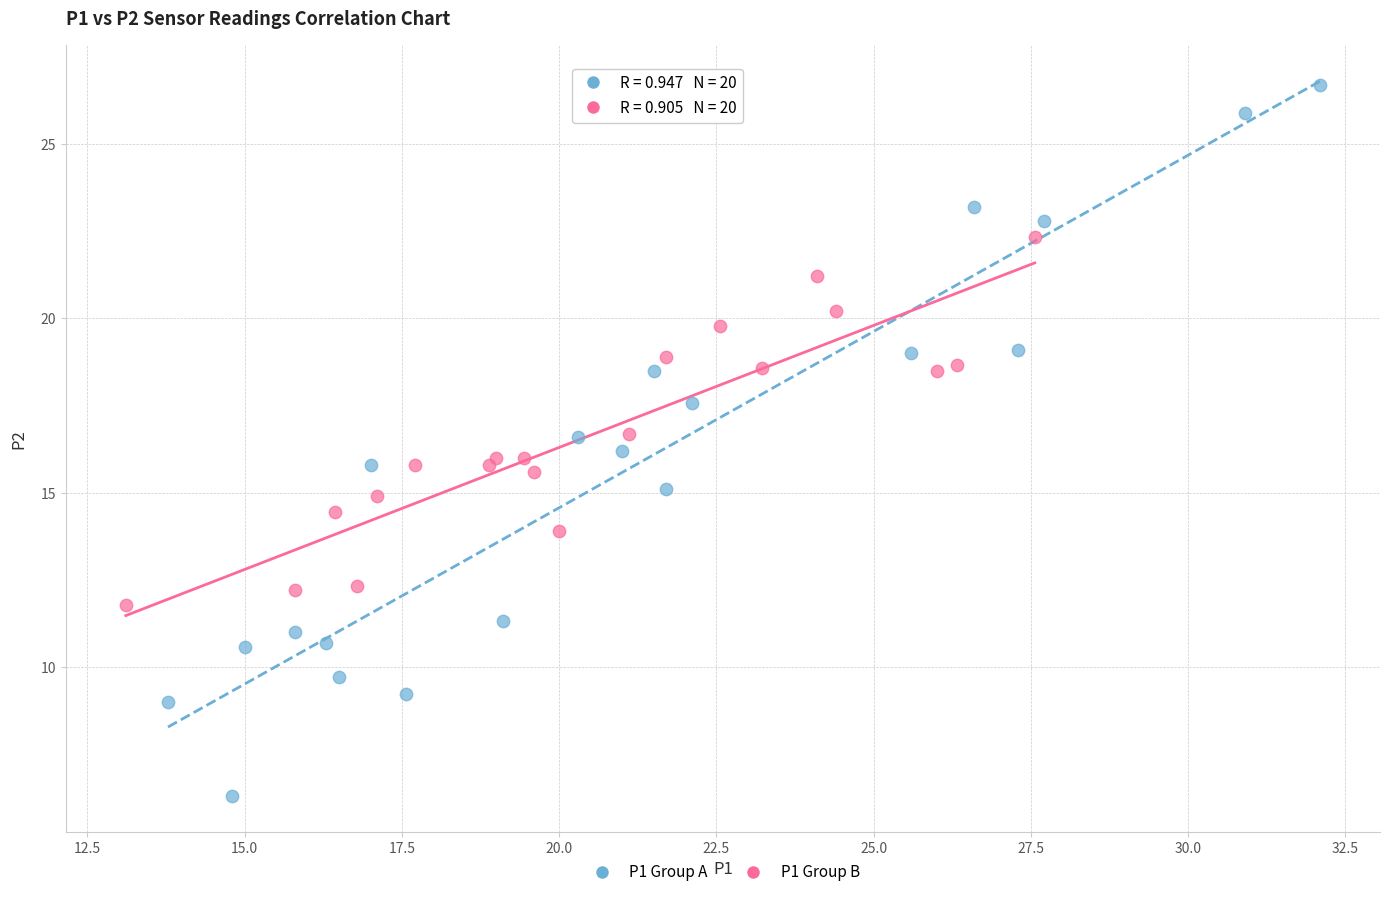

Which series contains the highest Y value?

P1 Group A